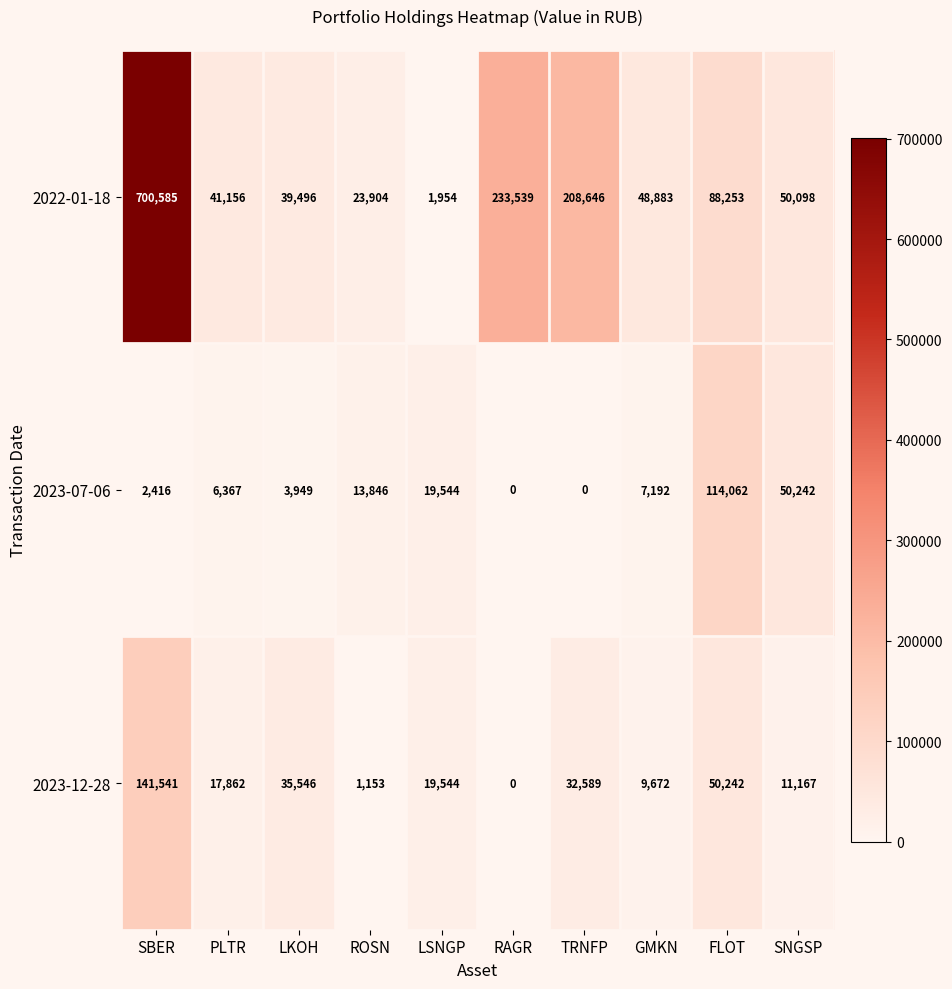

Between LSNGP and SNGSP, which series saw the biggest shift?

2022-01-18